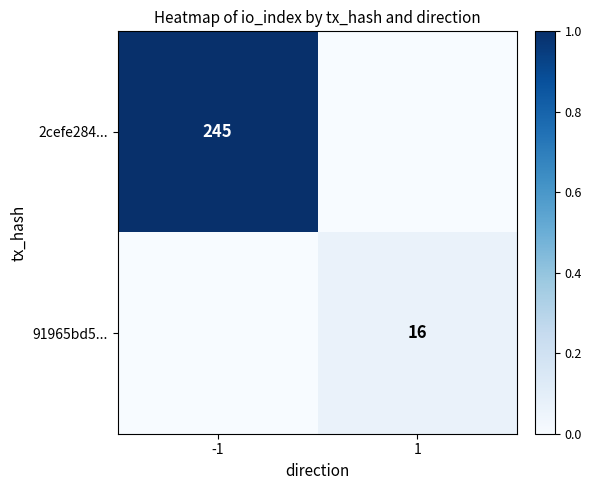

True or false: 2cefe284... has a value of 0.4 at 1.

False